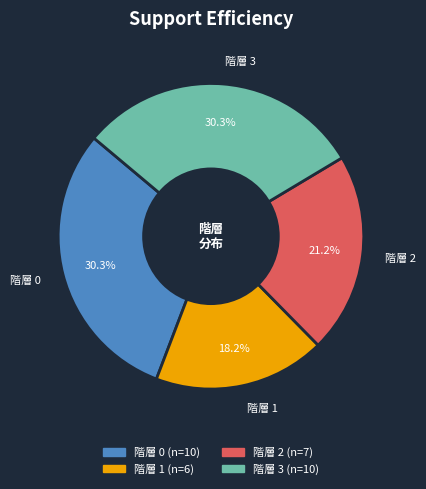

Combined, what portion of the pie is 階層 3 and 階層 2?

51.5%